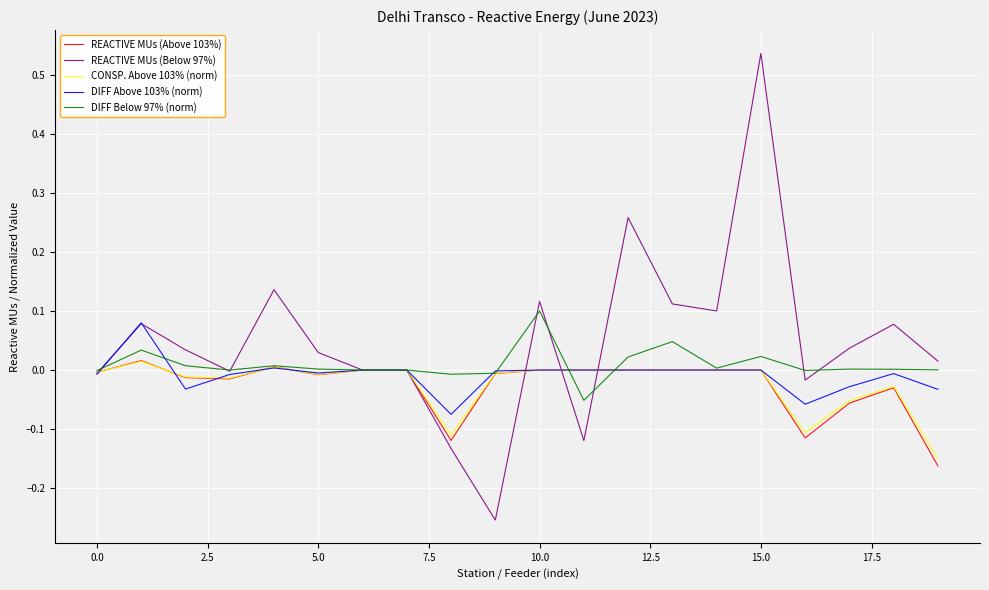

Does the chart display data point markers on the line(s)?

No